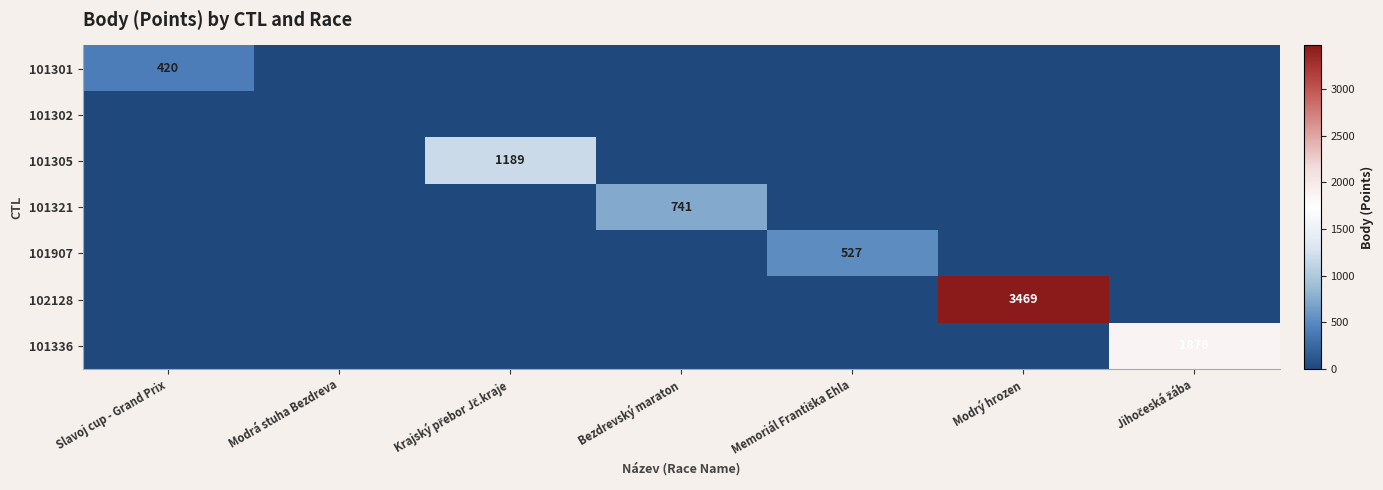

What is the sum of the 101321 values at Jihočeská žába and Bezdrevský maraton?

741